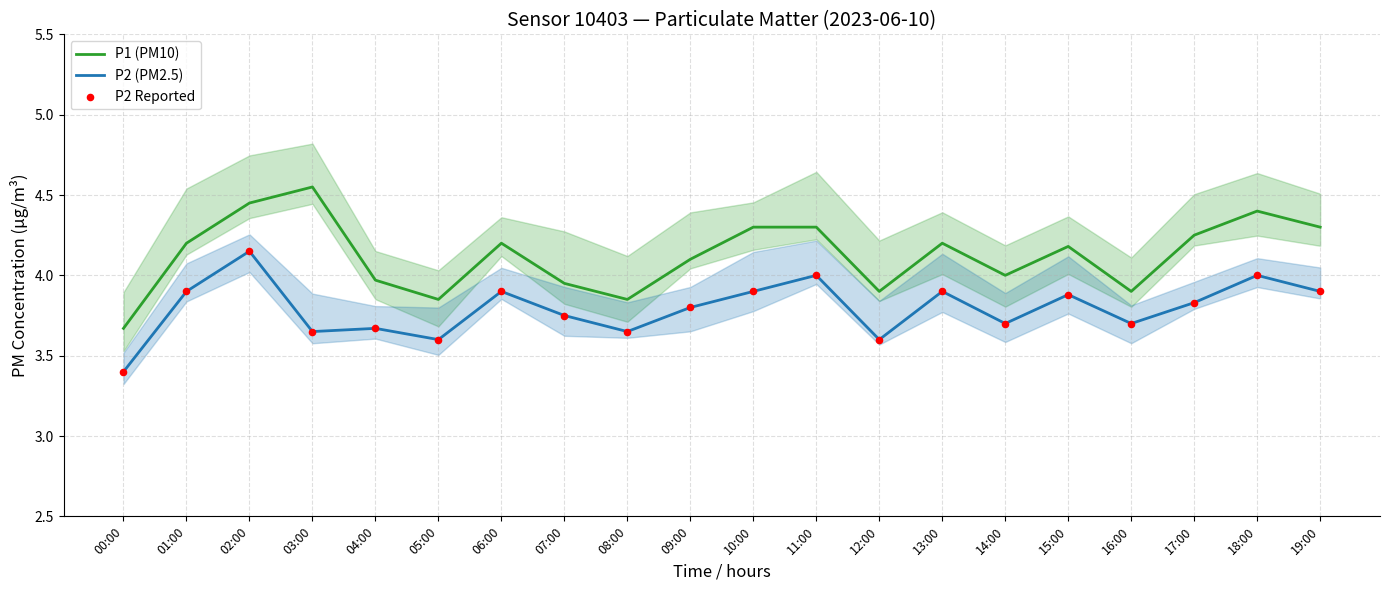

Is the value of P2 (PM2.5) at 10:00 greater than the value of P1 (PM10) at 04:00?

No